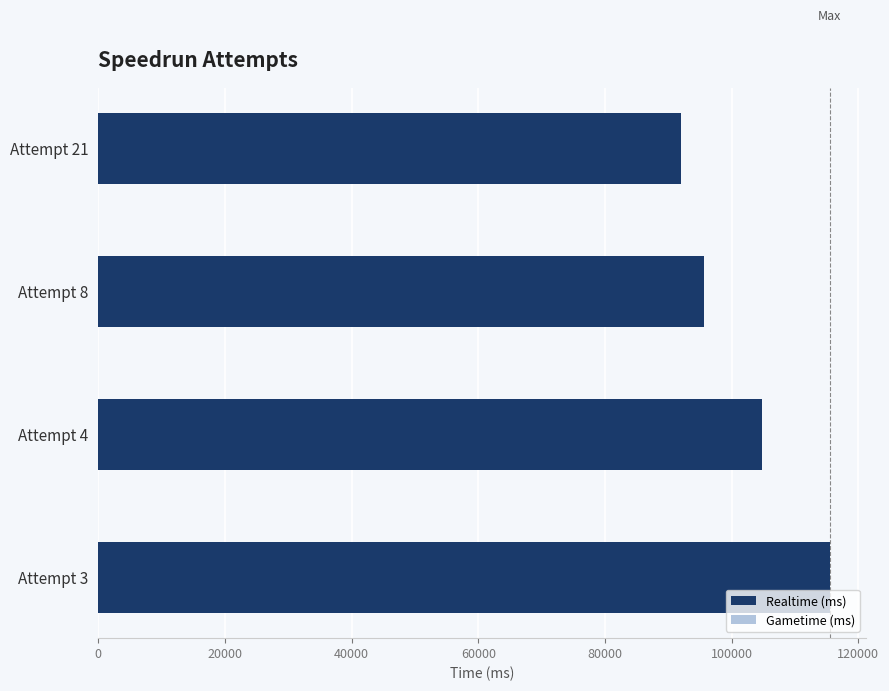

What value does the data have at Attempt 21, to the nearest 50?

91950